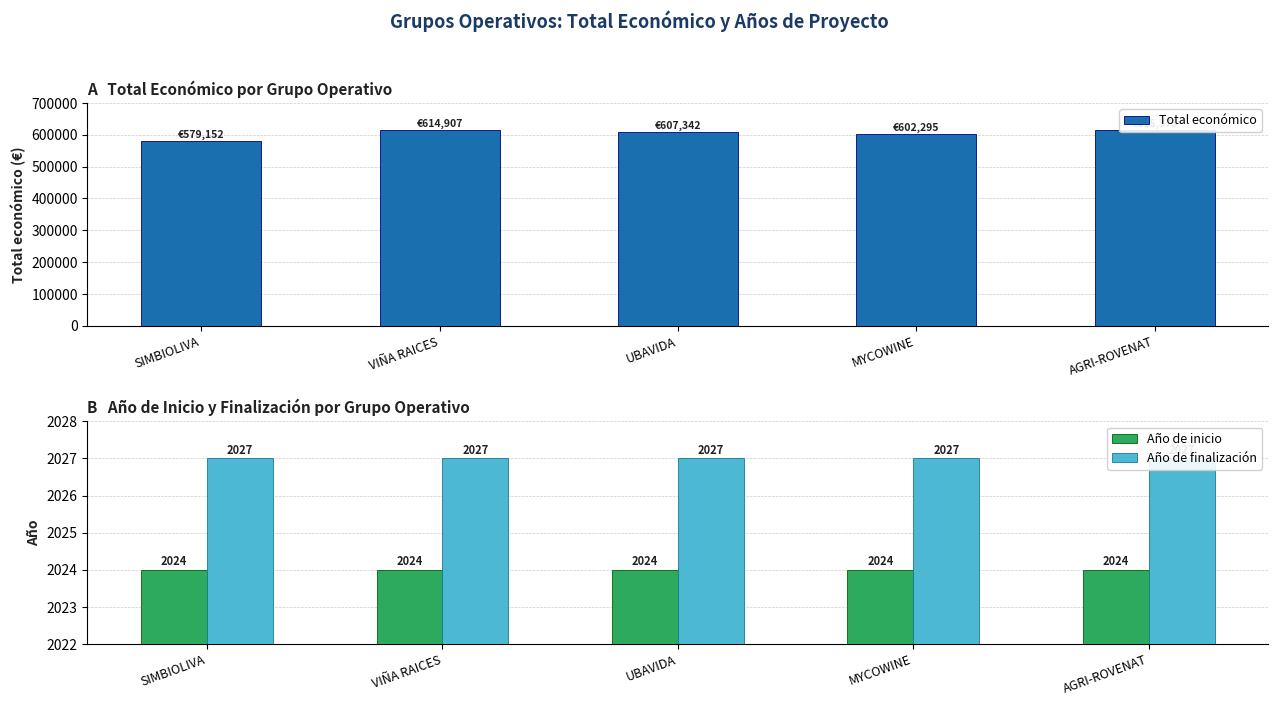

At how many categories does at least one series exceed 497092?

5